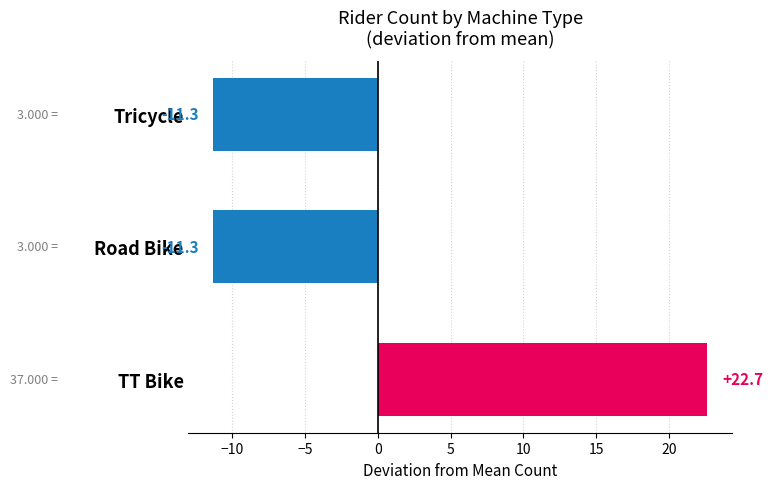

Which label corresponds to the largest value in the chart?

TT Bike